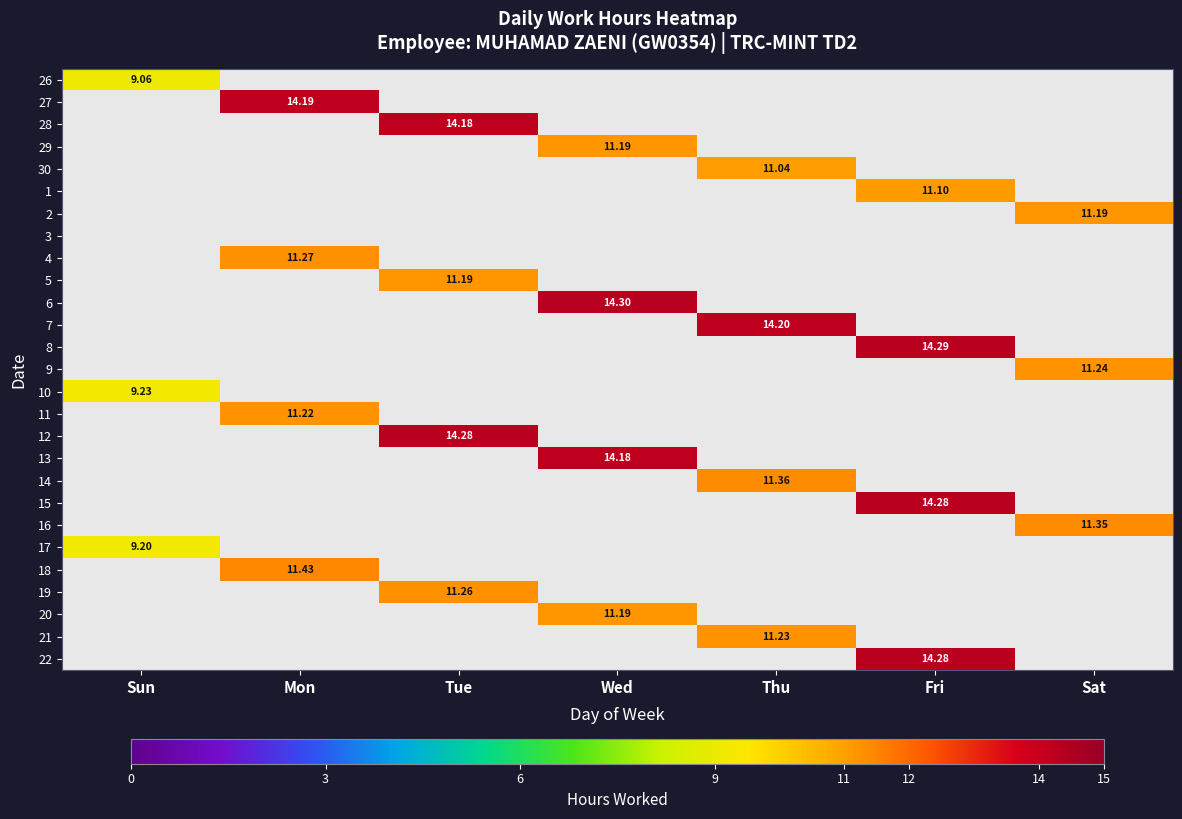

The value of 8 at Mon is 0.0. True or false?

True